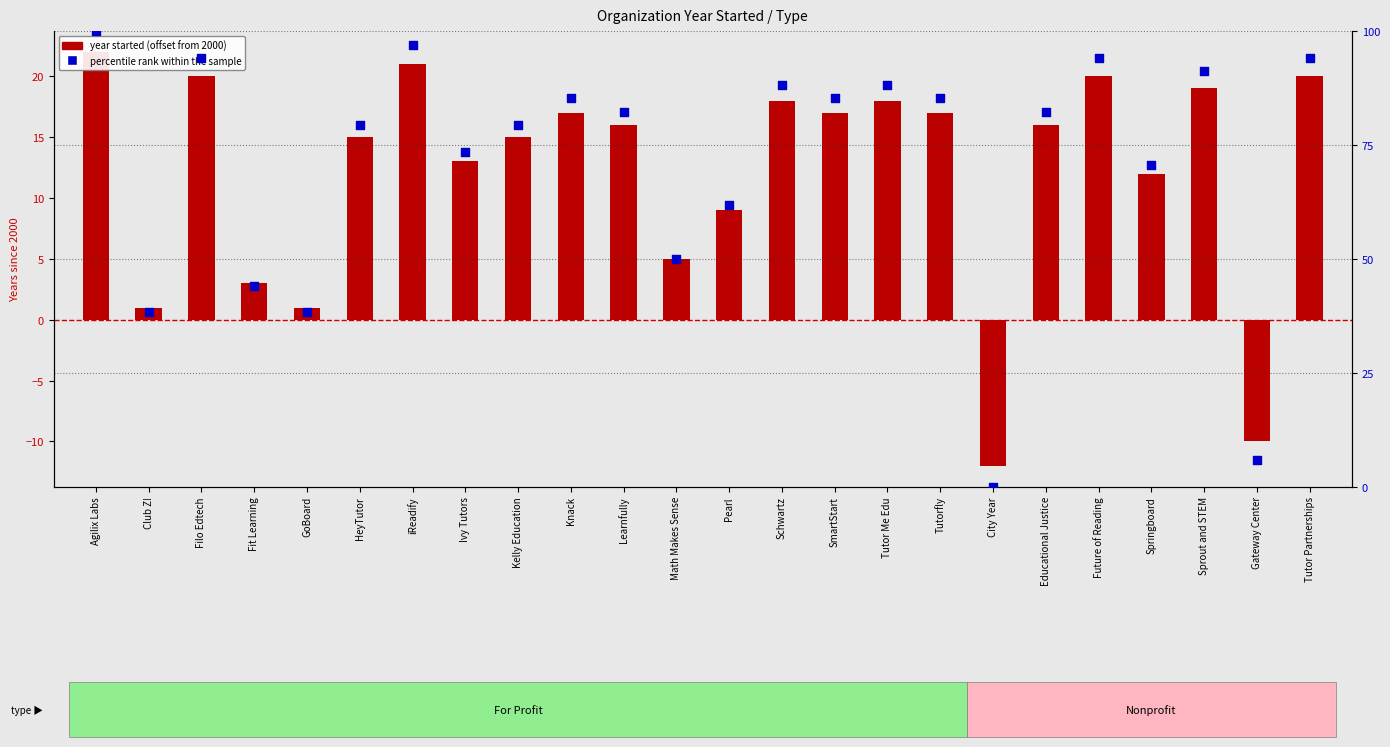

Is the value of percentile rank within the sample at Sprout and STEM greater than the value of year started (offset from 2000) at Schwartz?

Yes